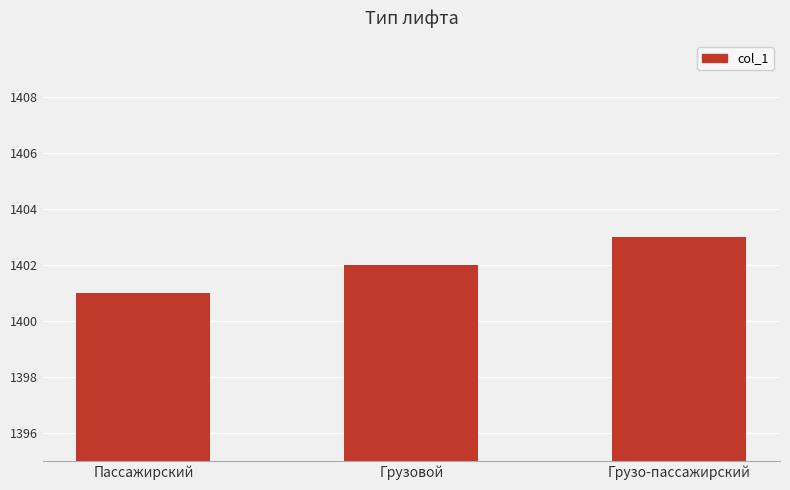

The value at Грузо-пассажирский is 1403. True or false?

True